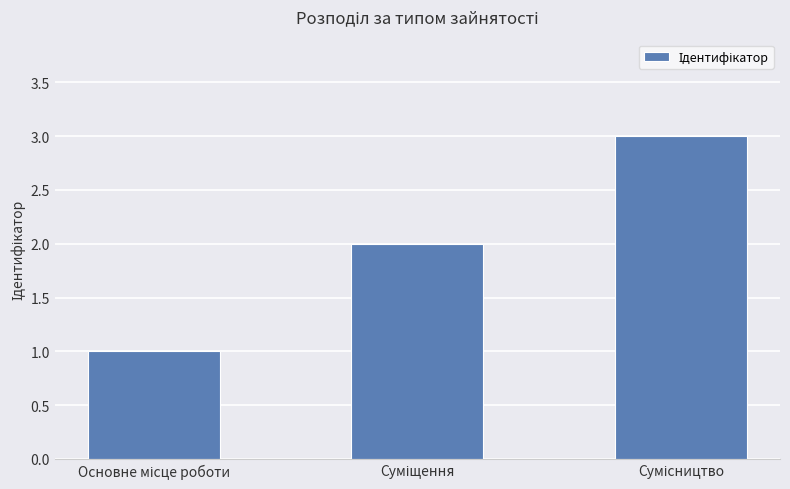

What is the greatest value displayed?

3